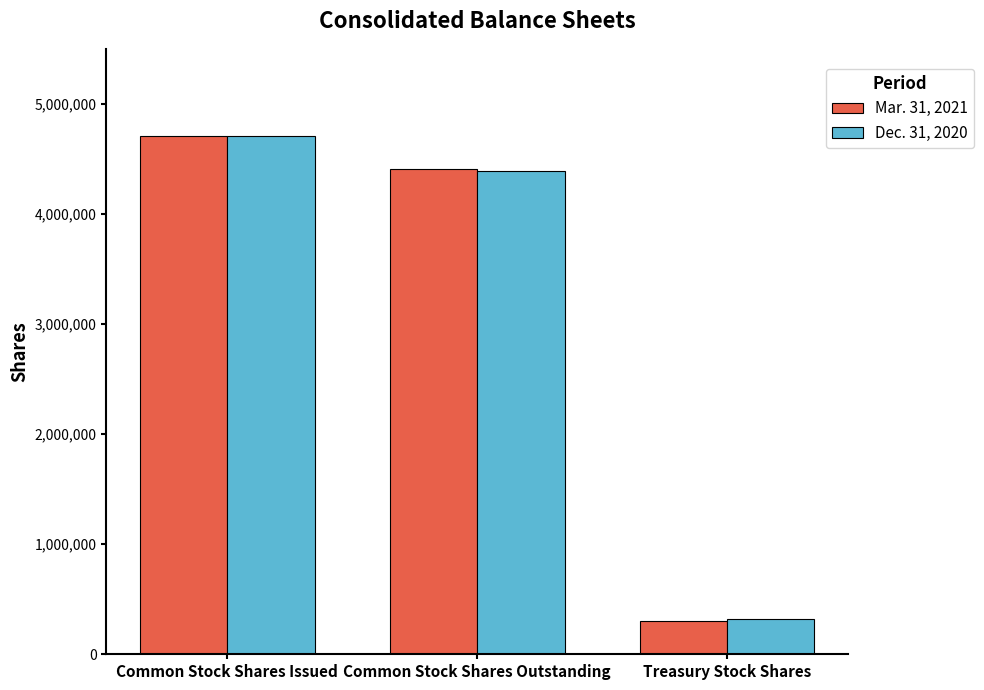

At which category is the sum across all series the highest?

Common Stock Shares Issued